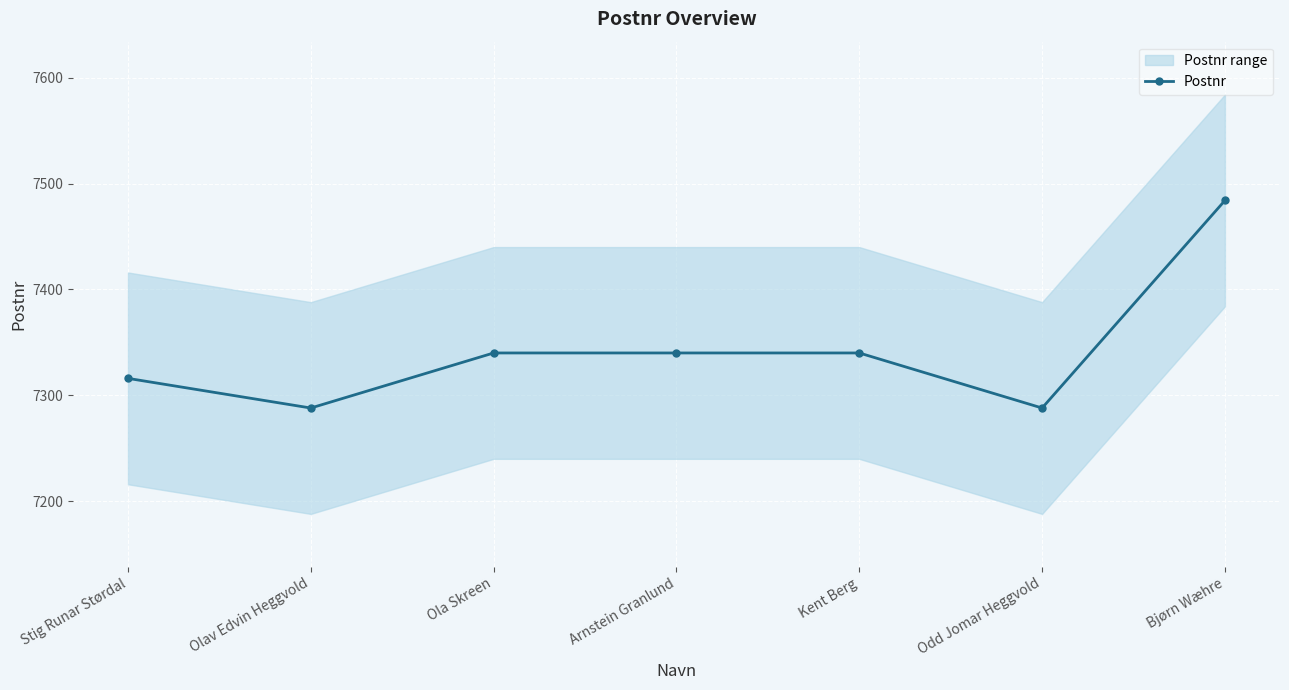

Where is the first local minimum?

Olav Edvin Heggvold